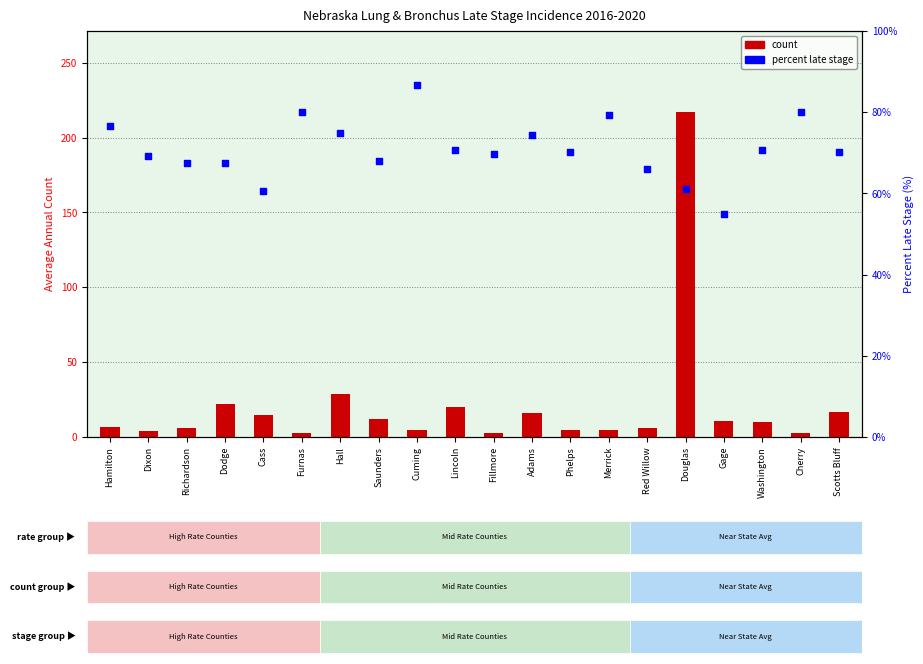

At which category is the sum across all series the highest?

Douglas